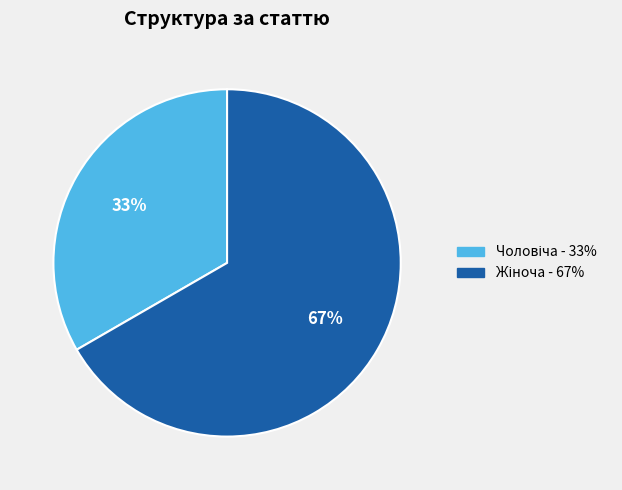

How many slices are in this pie chart?

2